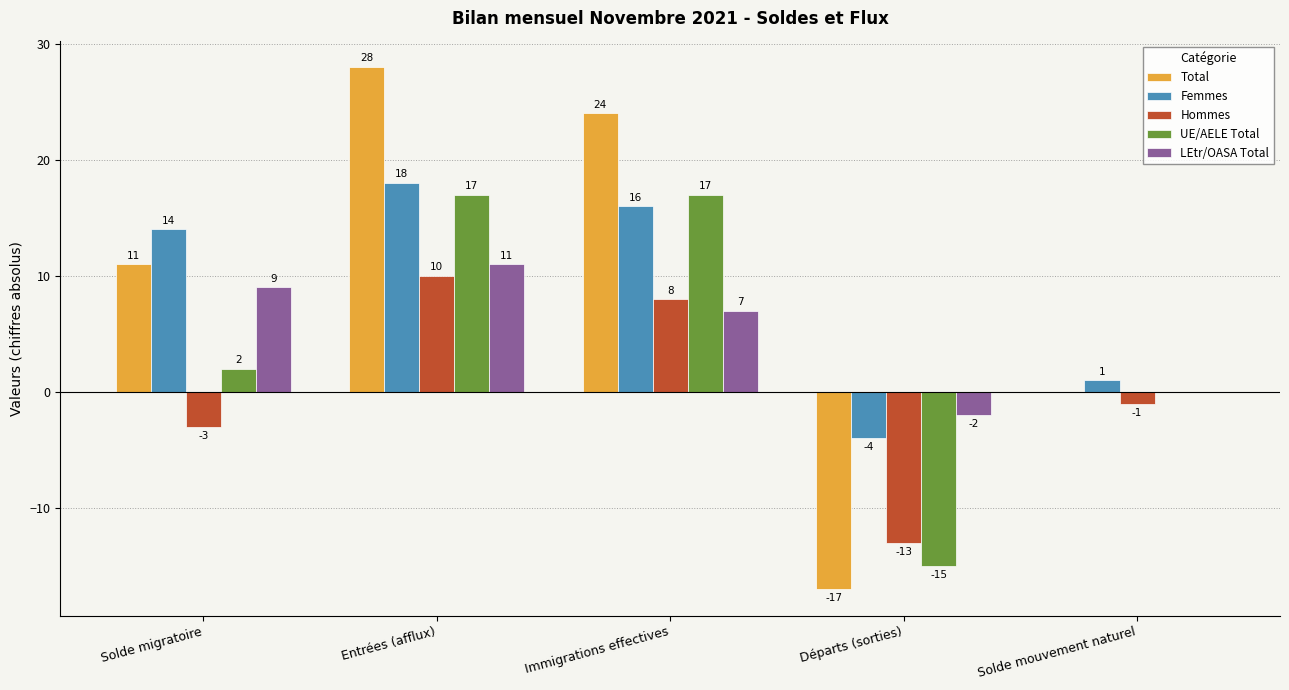

True or false: Femmes has a value of 18 at Entrées (afflux).

True